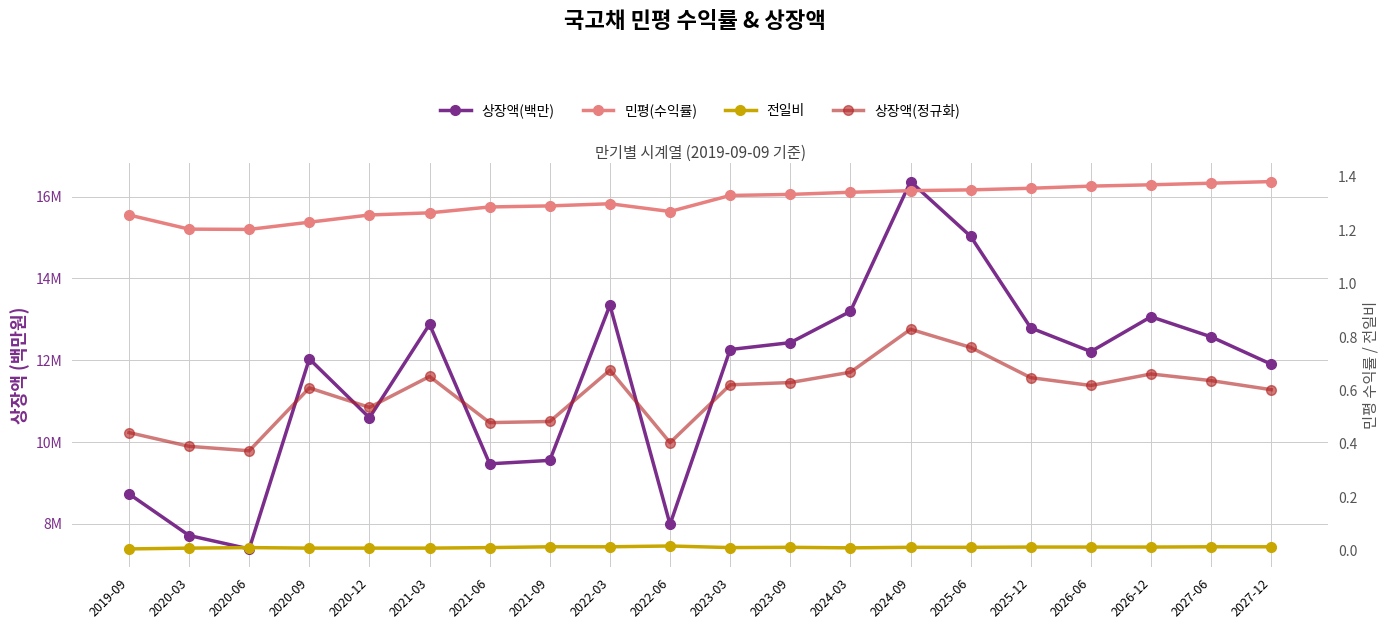

Which category has the lowest value across all series?

2019-09